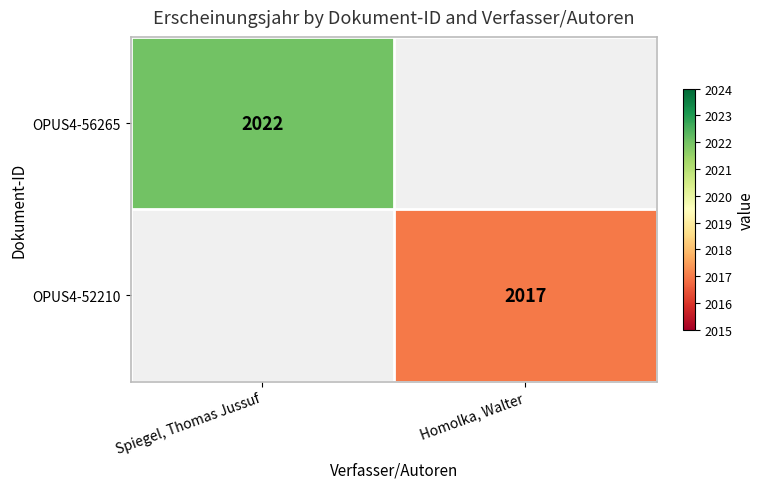

The value of OPUS4-56265 at Spiegel, Thomas Jussuf is 3626. True or false?

False